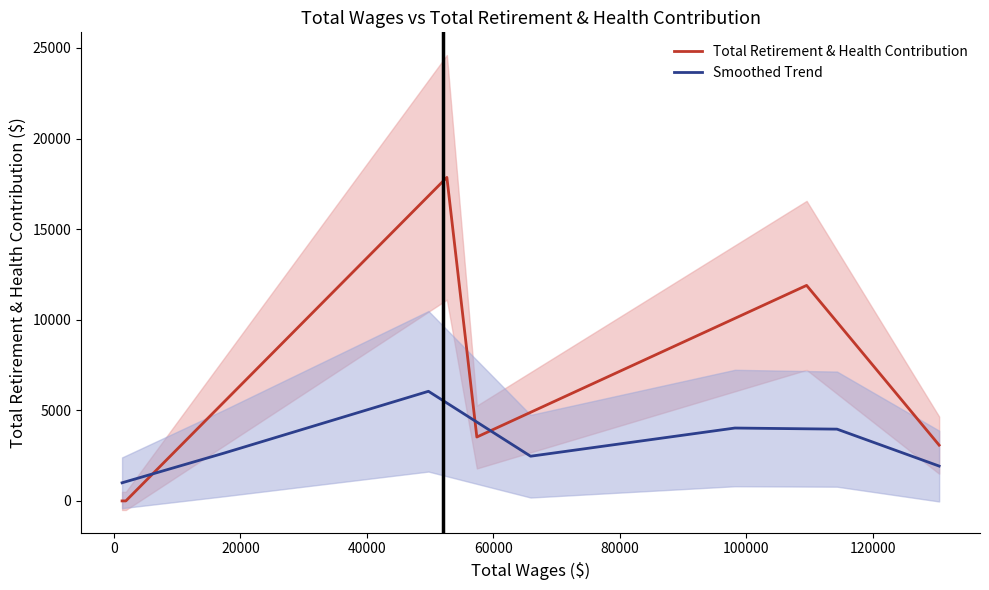

Which series has the largest range (max minus min)?

Total Retirement & Health Contribution